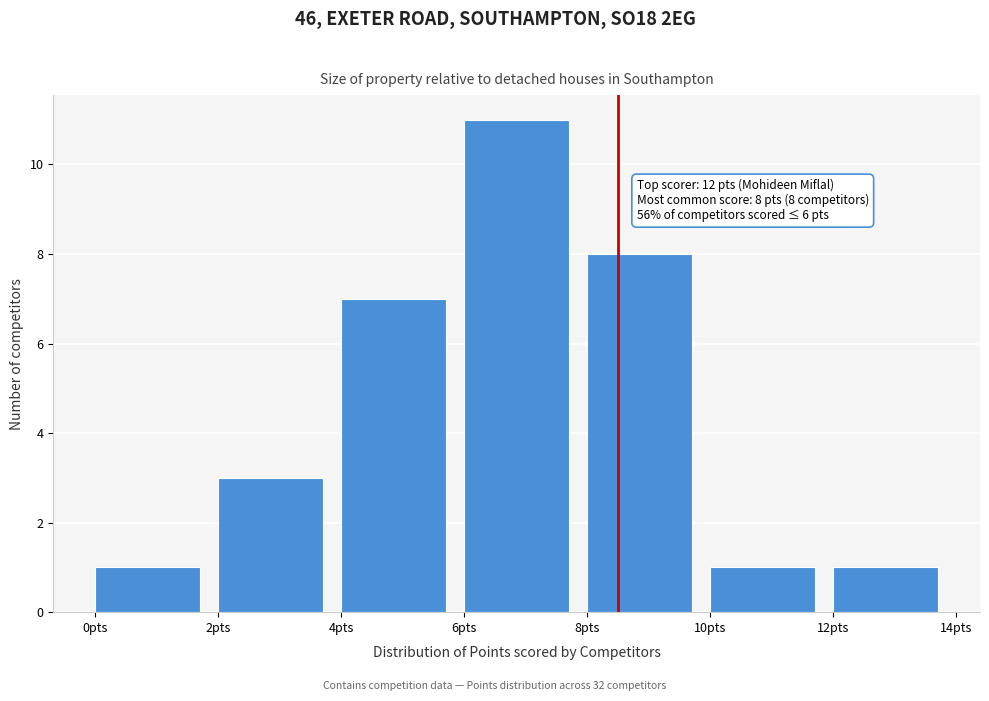

Which range on the x-axis has the tallest bar?

6 to 8